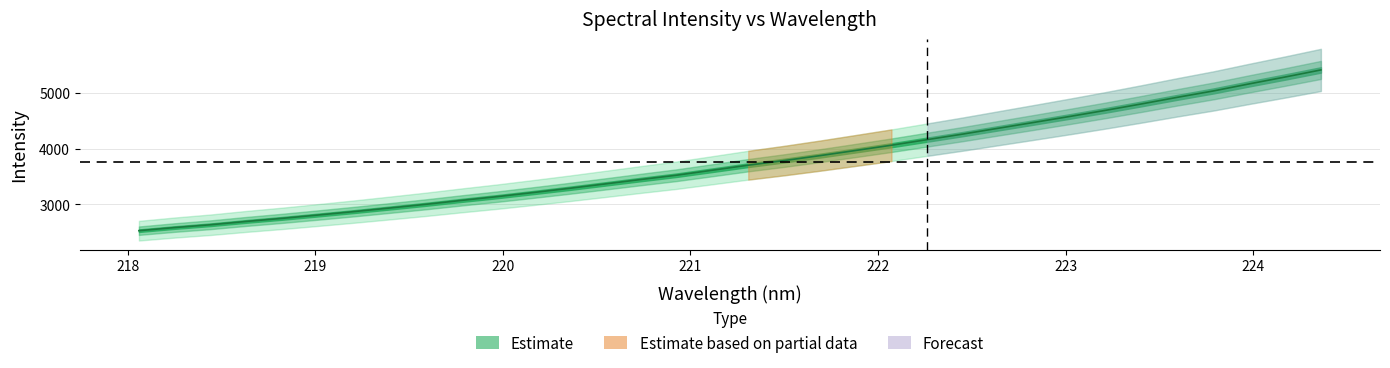

How many lines are shown in the chart?

1